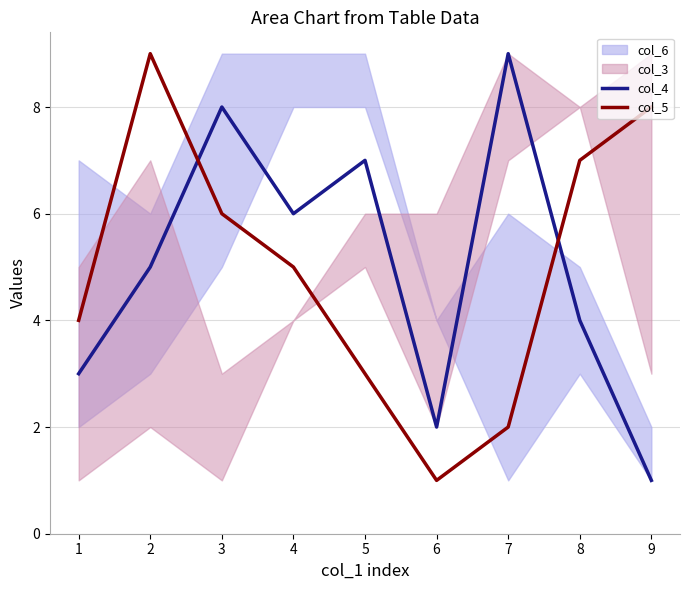

Which series has the largest total across all categories?

col_4